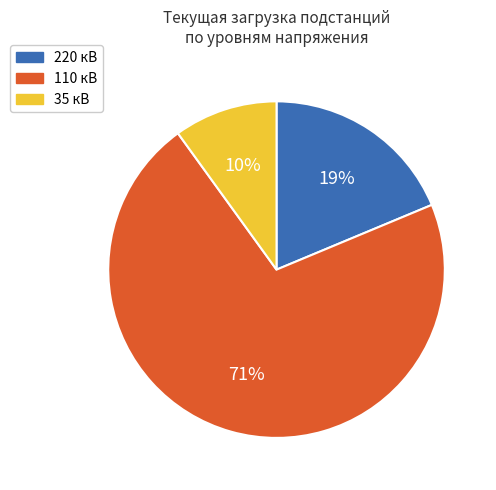

To the nearest percent, what is the average slice percentage?

33%